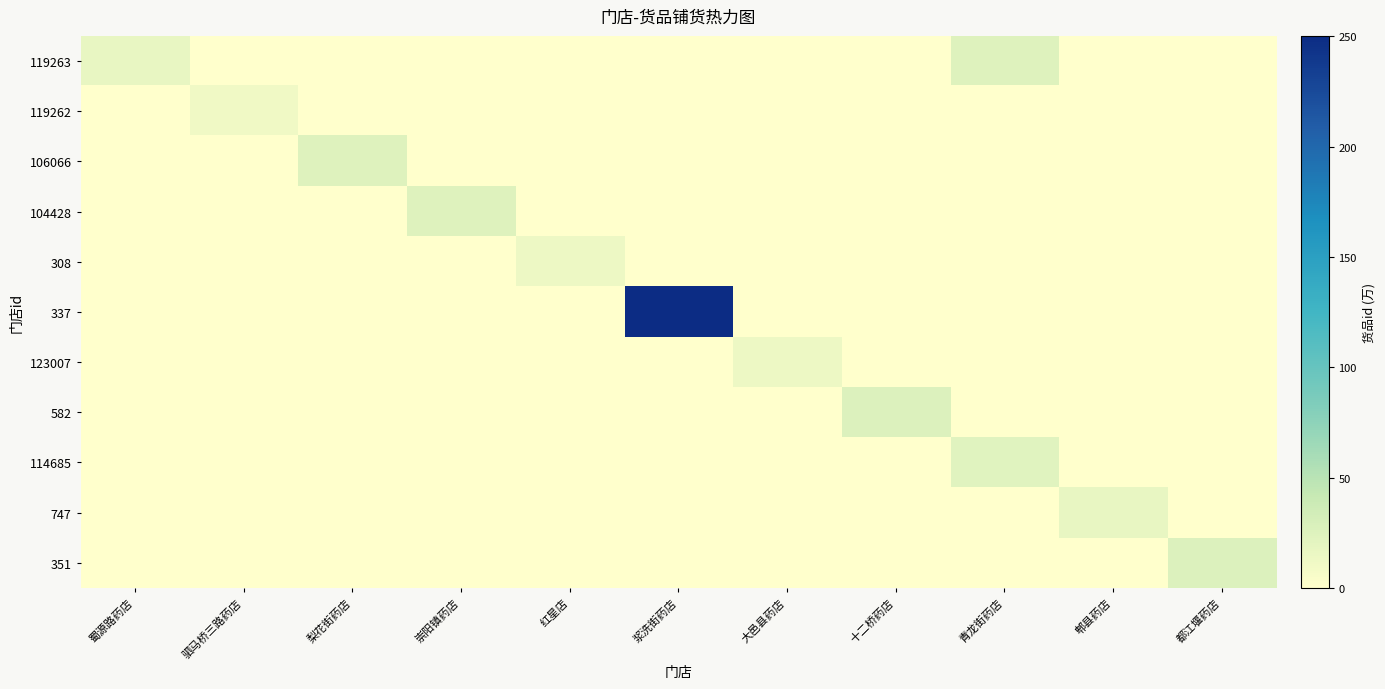

At how many categories does at least one series exceed 134?

1